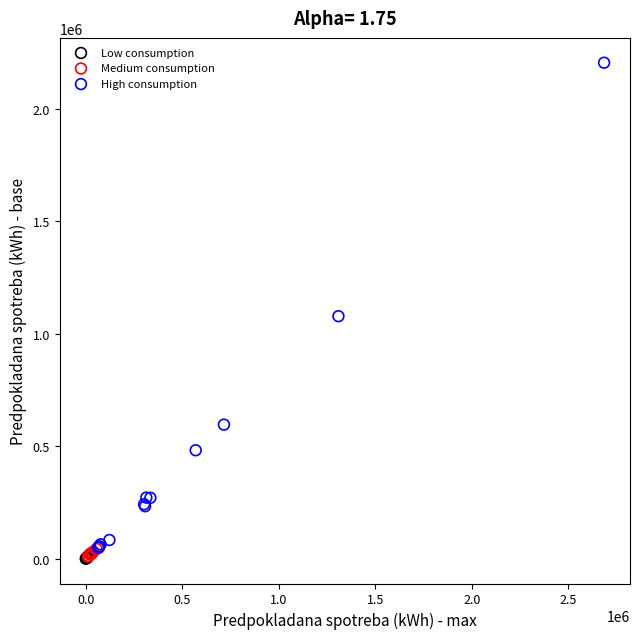

Which series has the widest spread of Y values?

High consumption